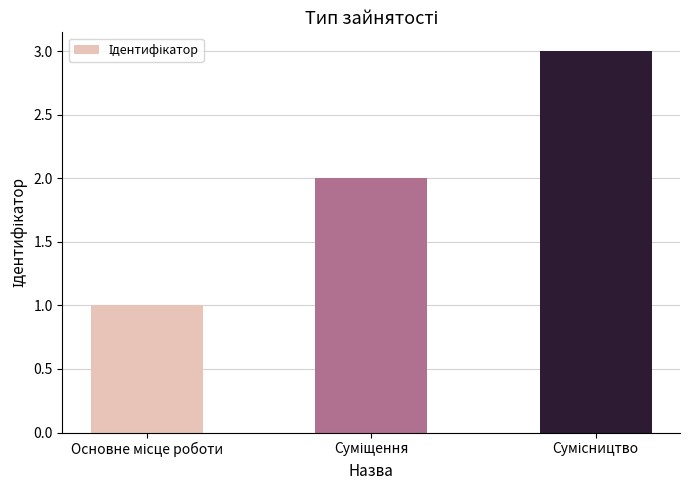

Reading left to right, extract all data points from this chart.

1	2	3